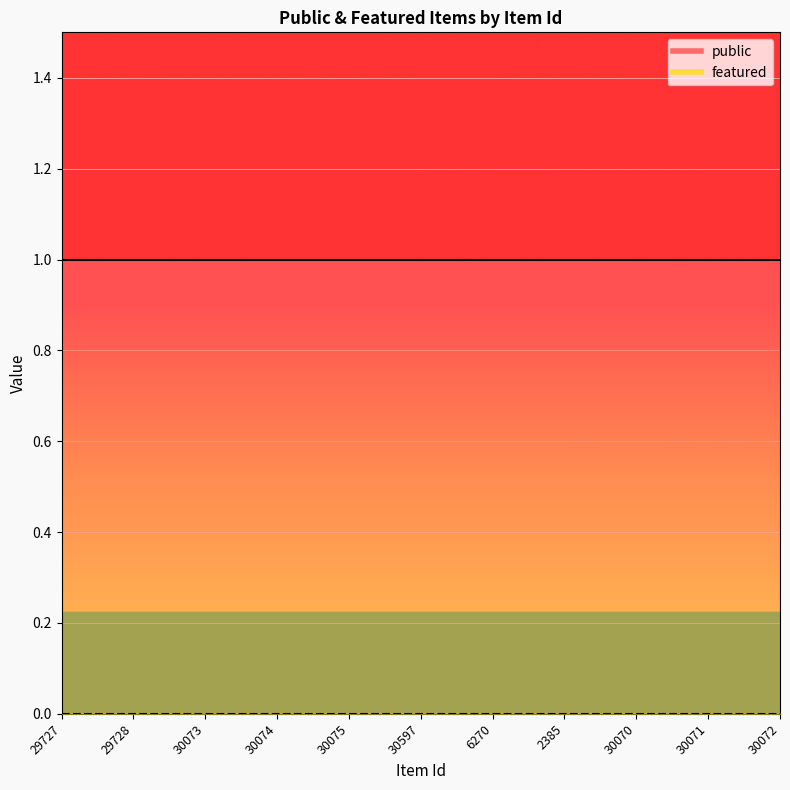

Rank the series by their average value, from highest to lowest.

public, featured